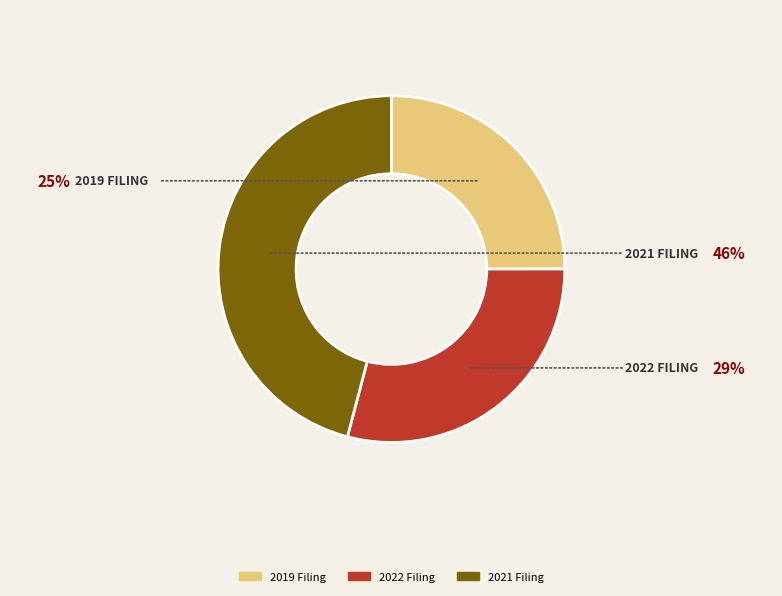

Rank the categories by value from lowest to highest.

2019 Filing, 2022 Filing, 2021 Filing